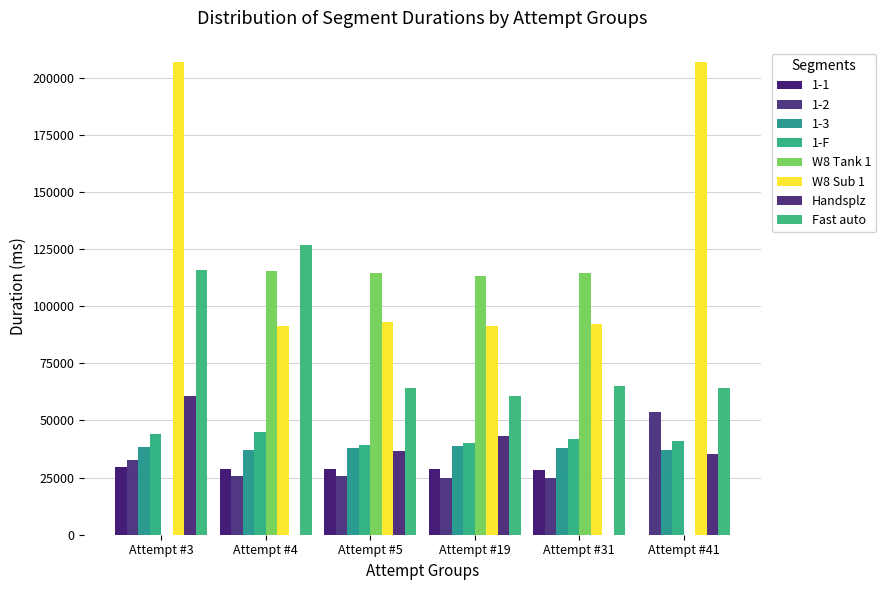

What is the sum of the W8 Tank 1 values at Attempt #19 and Attempt #31?

227822